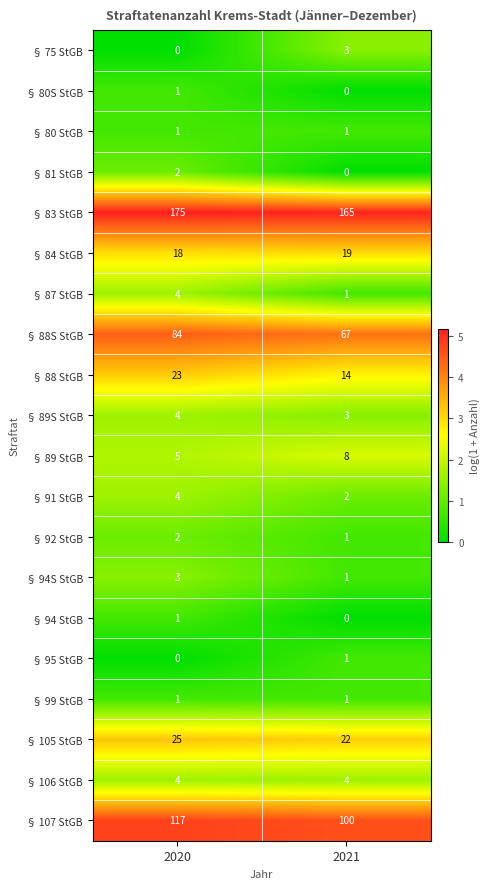

What is the maximum value shown in the chart?

175